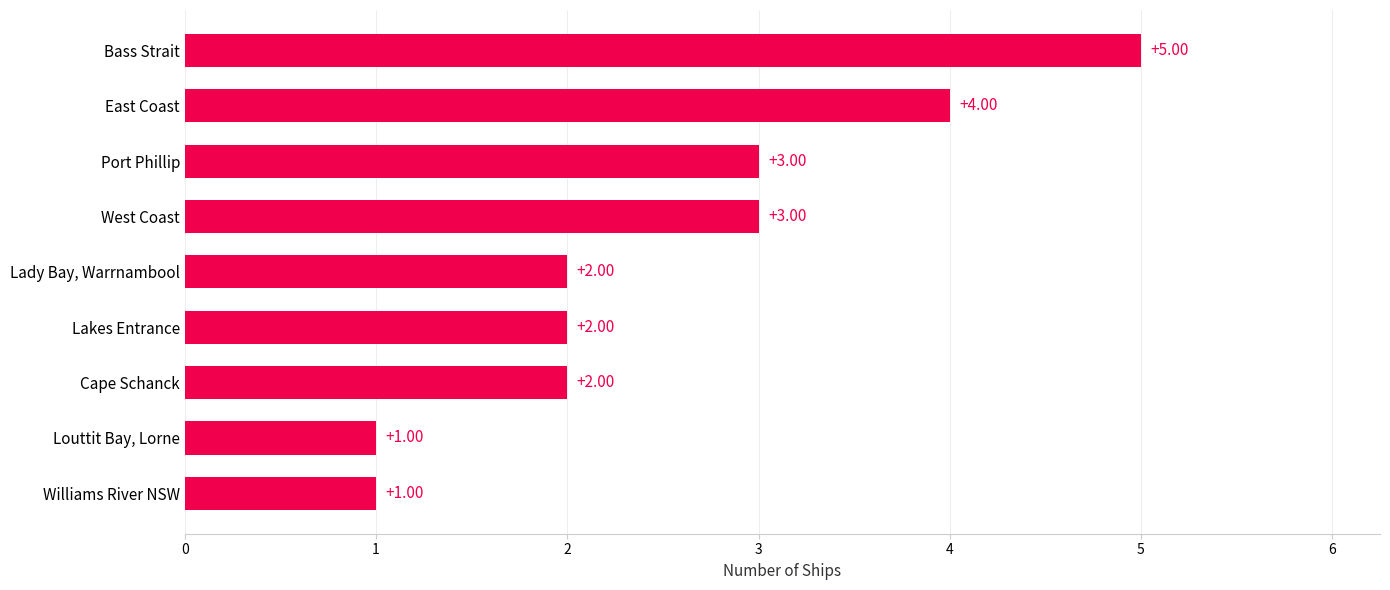

Between East Coast and Bass Strait, which is larger?

Bass Strait